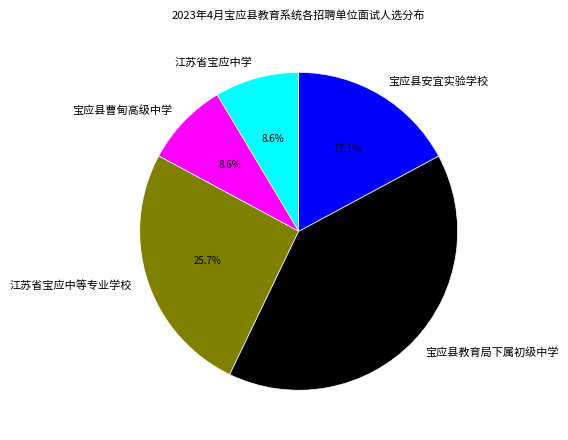

To the nearest percent, what is the difference between the 宝应县教育局下属初级中学 and 江苏省宝应中等专业学校 slice percentages?

14%